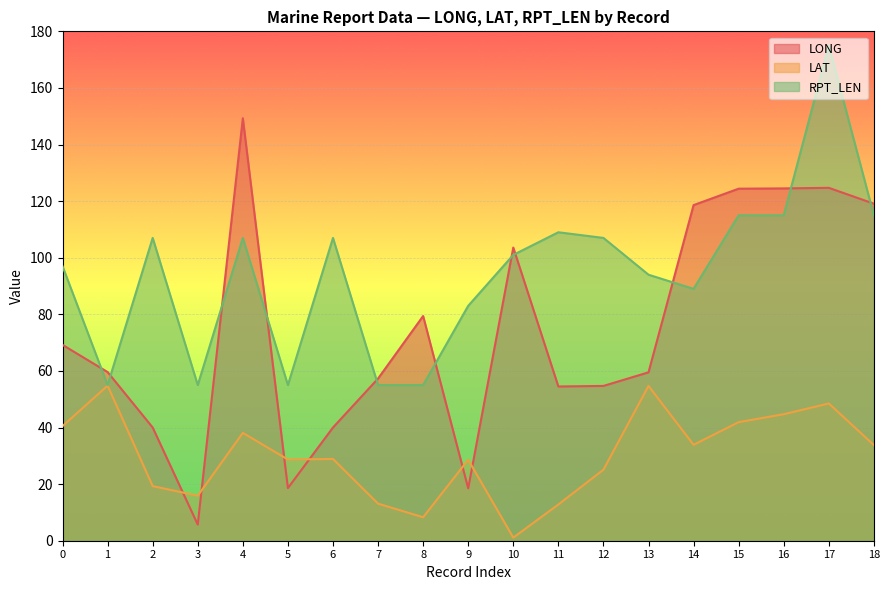

The RPT_LEN series shows 27.1 at 7. True or false?

False